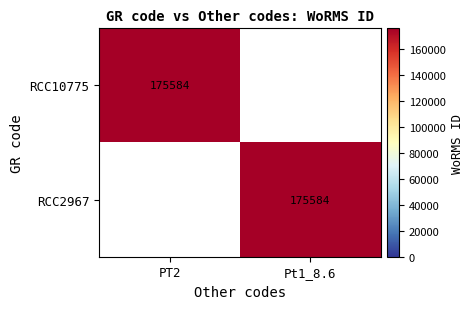

Is it true that RCC10775 equals -74335 at Pt1_8.6?

False